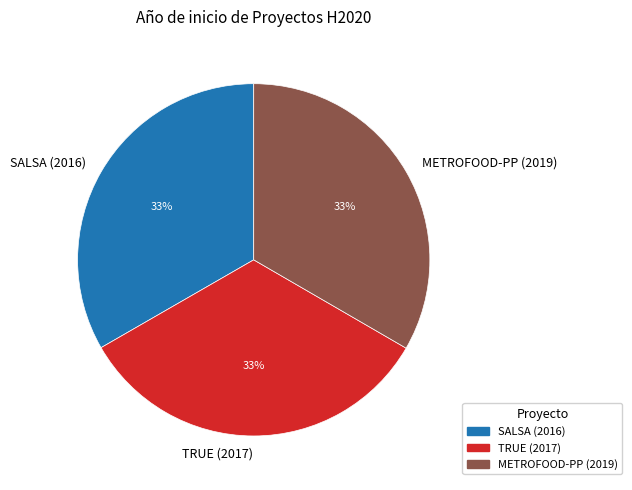

What percentage is the SALSA (2016) slice, to the nearest percent?

33%